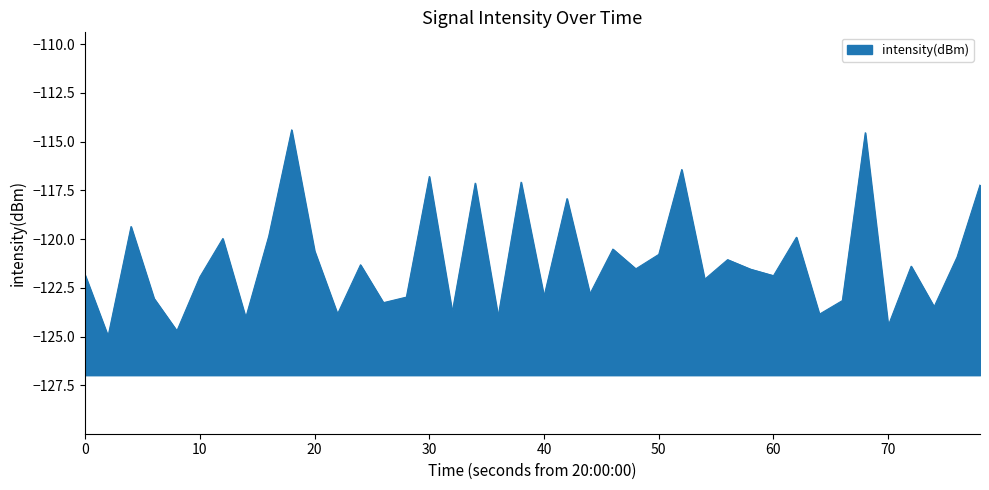

Count the number of categories in the chart.

40